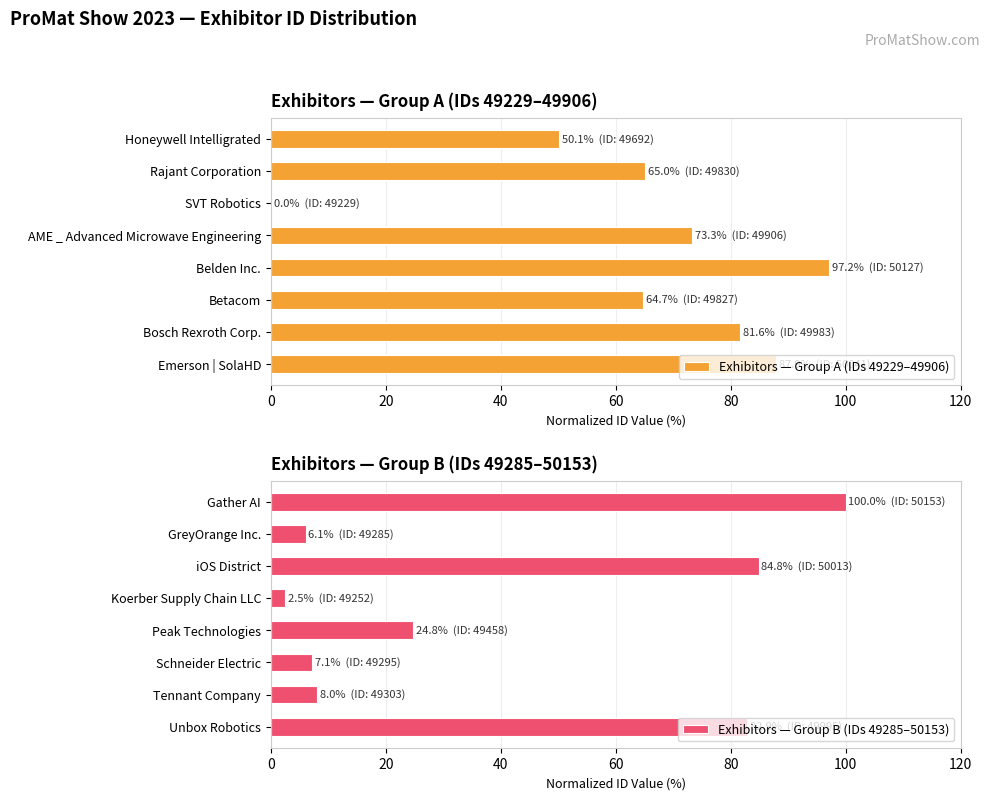

Reading left to right, transcribe all the data shown in this chart.

Exhibitors — Group A (IDs 49229–49906): 50.1	65.0	0.0	73.3	97.2	64.7	81.6	87.9
Exhibitors — Group B (IDs 49285–50153): 100.0	6.1	84.8	2.5	24.8	7.1	8.0	82.9